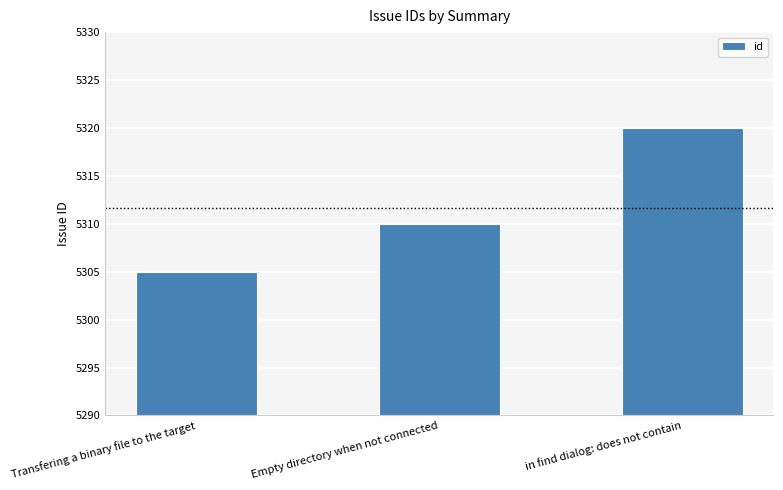

Approximately how many times larger is the value at in find dialog: does not contain compared to Transfering a binary file to the target?

1.0